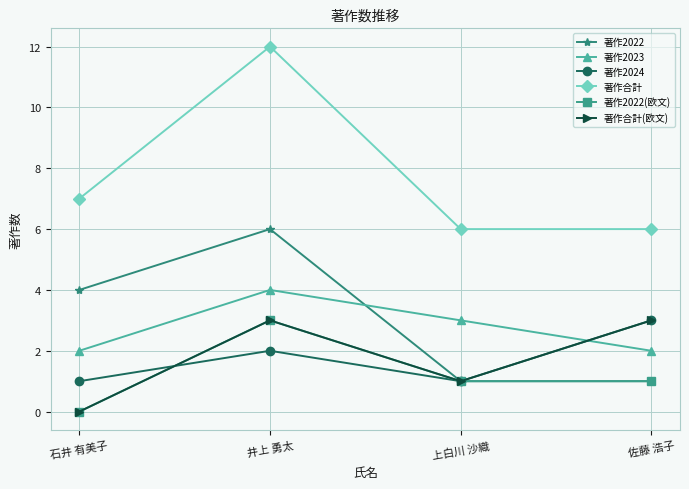

Reading left to right, what are all the values shown in this chart?

著作2022: 石井 有美子=4	井上 勇太=6	上白川 沙織=1	佐藤 浩子=1
著作2023: 石井 有美子=2	井上 勇太=4	上白川 沙織=3	佐藤 浩子=2
著作2024: 石井 有美子=1	井上 勇太=2	上白川 沙織=1	佐藤 浩子=3
著作合計: 石井 有美子=7	井上 勇太=12	上白川 沙織=6	佐藤 浩子=6
著作2022(欧文): 石井 有美子=0	井上 勇太=3	上白川 沙織=1	佐藤 浩子=1
著作合計(欧文): 石井 有美子=0	井上 勇太=3	上白川 沙織=1	佐藤 浩子=3